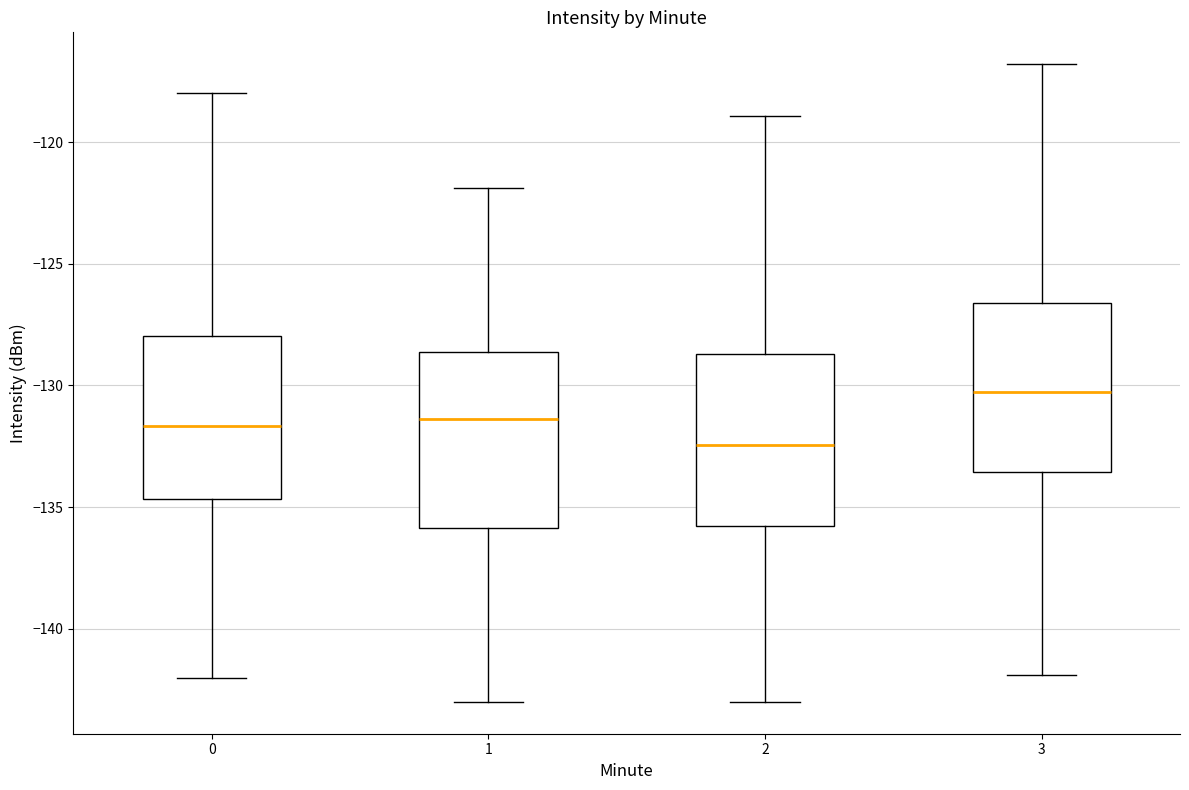

Reading left to right, transcribe this box plot: for each box, give where its median line is, the range the box spans, and where its two whiskers end, as read against the y-axis. The values are not printed on the chart, so give them approximately, as read against the axis.

0: median -131.5, box -134.5 to -128.0, whiskers -142.0 to -118.0
1: median -131.5, box -136.0 to -128.5, whiskers -143.0 to -122.0
2: median -132.5, box -136.0 to -128.5, whiskers -143.0 to -119.0
3: median -130.5, box -133.5 to -126.5, whiskers -142.0 to -117.0